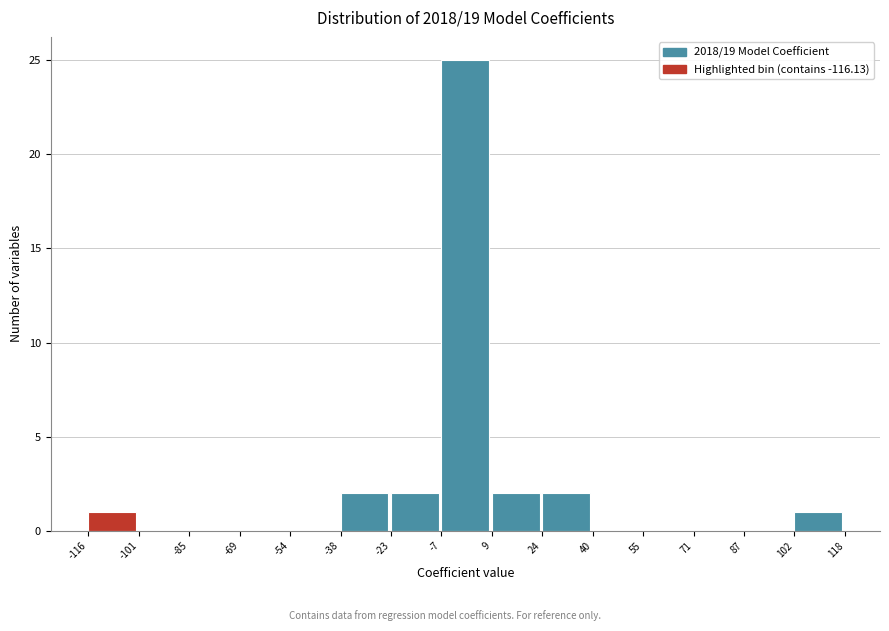

How tall is the bar that spans -116 to -101 on the x-axis? The values are not printed on the chart, so give them approximately, as read against the axis.

1